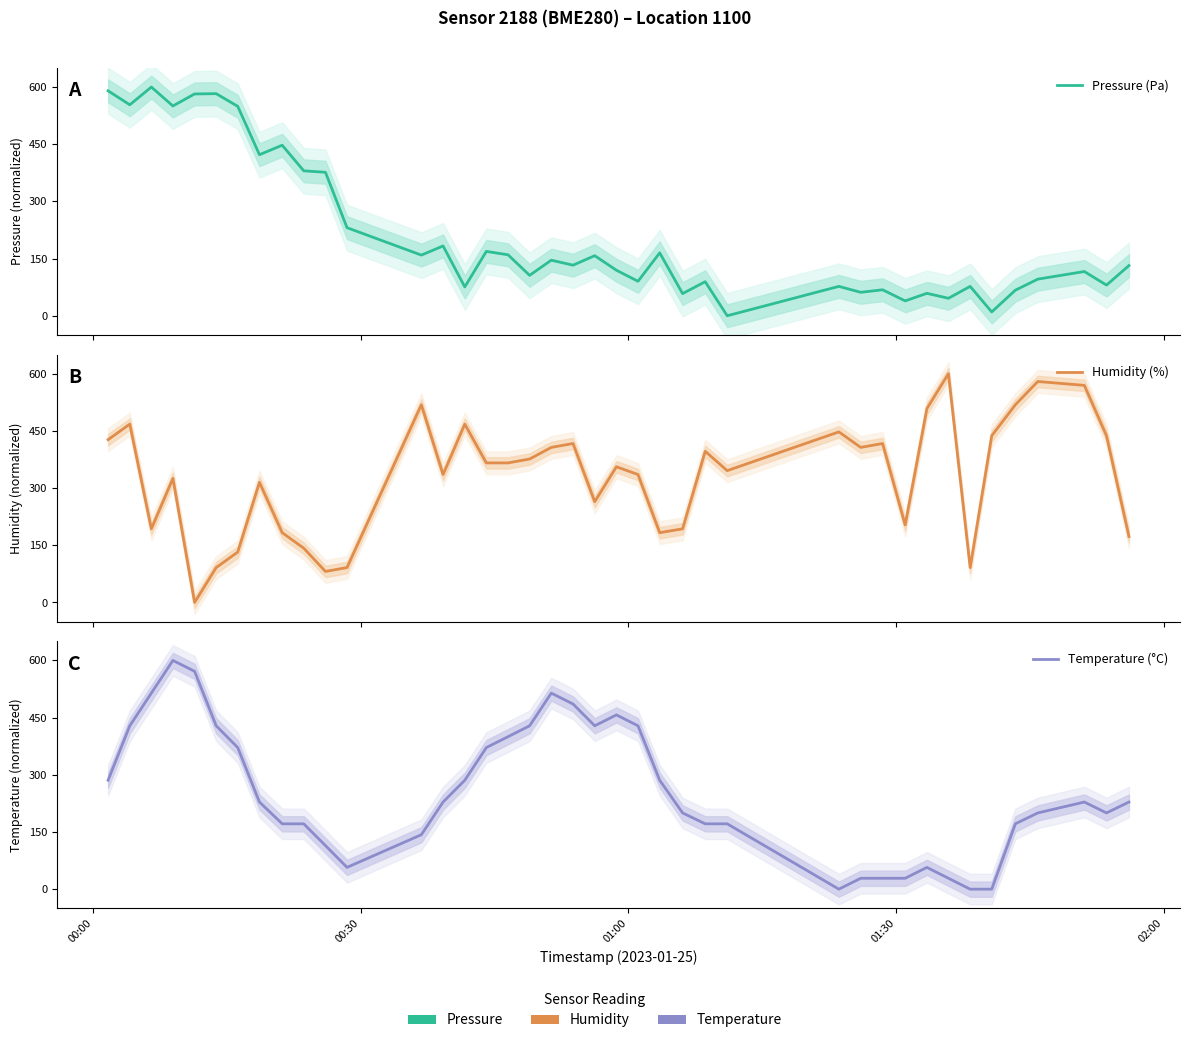

What is the greatest value displayed?

600.0